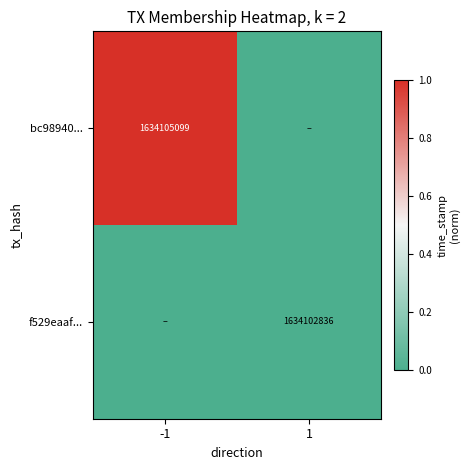

The f529eaaf... series shows 2484543946 at 1. True or false?

False